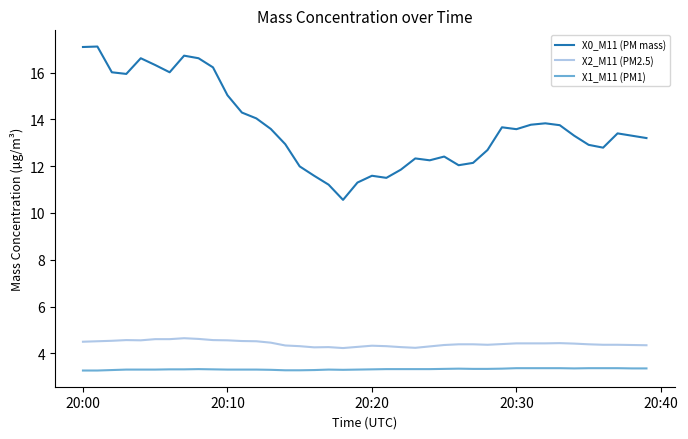

What is the maximum value for X1_M11 (PM1)?

3.4